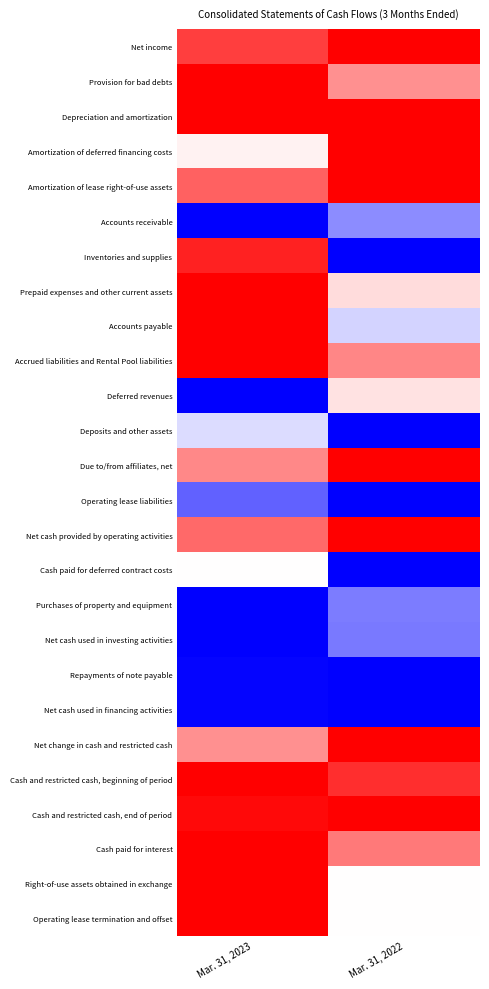

Reading left to right, transcribe all the data shown in this chart.

Net income: Mar. 31, 2023=0.8	Mar. 31, 2022=1.0
Provision for bad debts: Mar. 31, 2023=1.0	Mar. 31, 2022=0.4
Depreciation and amortization: Mar. 31, 2023=1.0	Mar. 31, 2022=1.0
Amortization of deferred financing costs: Mar. 31, 2023=0.1	Mar. 31, 2022=1.0
Amortization of lease right-of-use assets: Mar. 31, 2023=0.6	Mar. 31, 2022=1.0
Accounts receivable: Mar. 31, 2023=-1.0	Mar. 31, 2022=-0.4
Inventories and supplies: Mar. 31, 2023=0.9	Mar. 31, 2022=-1.0
Prepaid expenses and other current assets: Mar. 31, 2023=1.0	Mar. 31, 2022=0.1
Accounts payable: Mar. 31, 2023=1.0	Mar. 31, 2022=-0.2
Accrued liabilities and Rental Pool liabilities: Mar. 31, 2023=1.0	Mar. 31, 2022=0.5
Deferred revenues: Mar. 31, 2023=-1.0	Mar. 31, 2022=0.1
Deposits and other assets: Mar. 31, 2023=-0.1	Mar. 31, 2022=-1.0
Due to/from affiliates, net: Mar. 31, 2023=0.5	Mar. 31, 2022=1.0
Operating lease liabilities: Mar. 31, 2023=-0.6	Mar. 31, 2022=-1.0
Net cash provided by operating activities: Mar. 31, 2023=0.6	Mar. 31, 2022=1.0
Cash paid for deferred contract costs: Mar. 31, 2023=0.0	Mar. 31, 2022=-1.0
Purchases of property and equipment: Mar. 31, 2023=-1.0	Mar. 31, 2022=-0.5
Net cash used in investing activities: Mar. 31, 2023=-1.0	Mar. 31, 2022=-0.5
Repayments of note payable: Mar. 31, 2023=-1.0	Mar. 31, 2022=-1.0
Net cash used in financing activities: Mar. 31, 2023=-1.0	Mar. 31, 2022=-1.0
Net change in cash and restricted cash: Mar. 31, 2023=0.4	Mar. 31, 2022=1.0
Cash and restricted cash, beginning of period: Mar. 31, 2023=1.0	Mar. 31, 2022=0.8
Cash and restricted cash, end of period: Mar. 31, 2023=1.0	Mar. 31, 2022=1.0
Cash paid for interest: Mar. 31, 2023=1.0	Mar. 31, 2022=0.5
Right-of-use assets obtained in exchange: Mar. 31, 2023=1.0	Mar. 31, 2022=0.0
Operating lease termination and offset: Mar. 31, 2023=1.0	Mar. 31, 2022=0.0